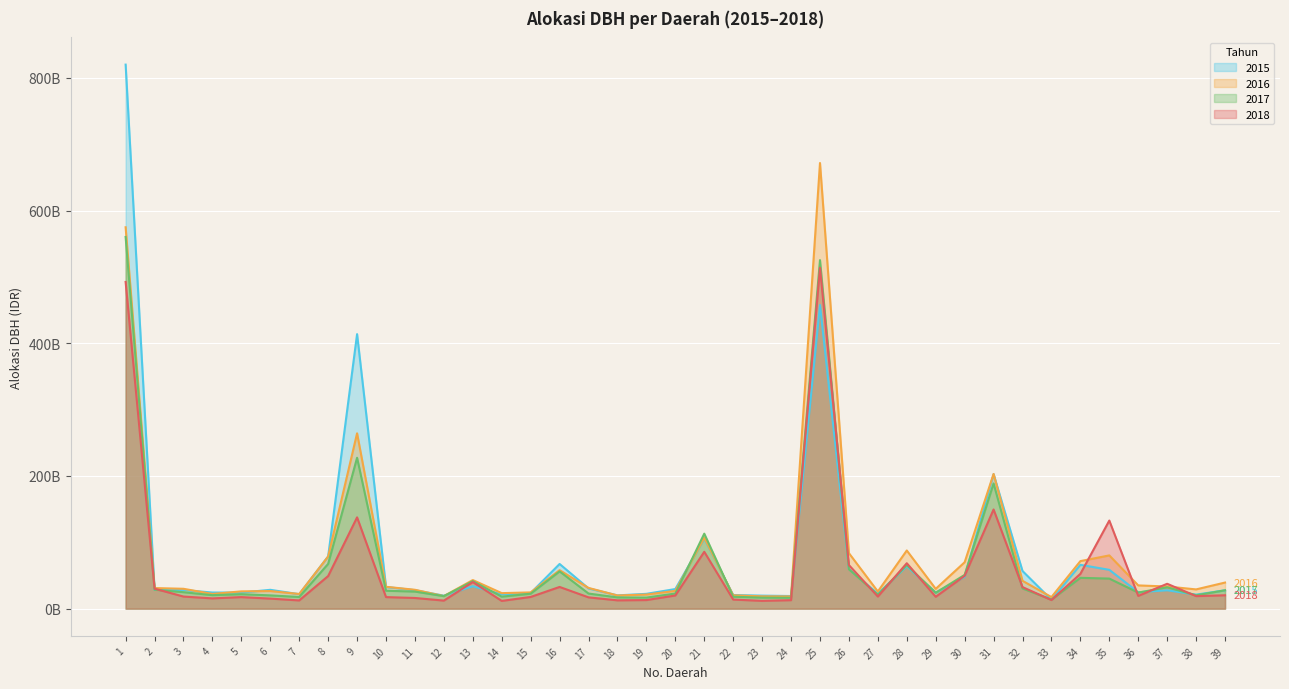

True or false: 2018 and 2015 intersect in this chart.

True